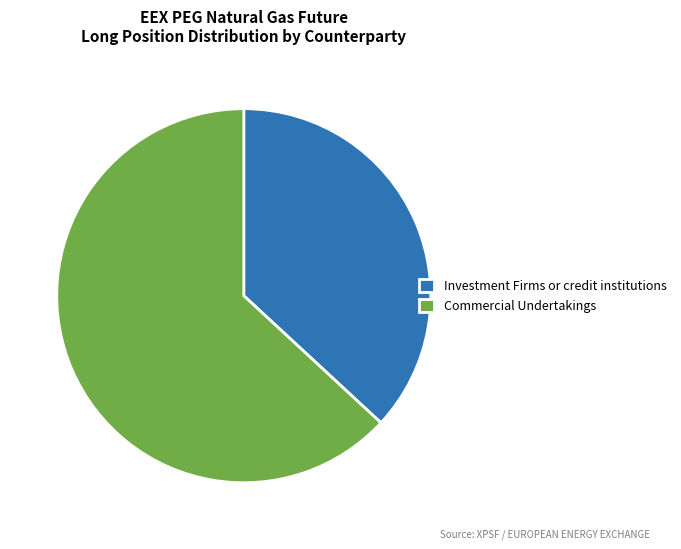

Do Investment Firms or credit institutions and Commercial Undertakings together represent more than half of the pie?

Yes